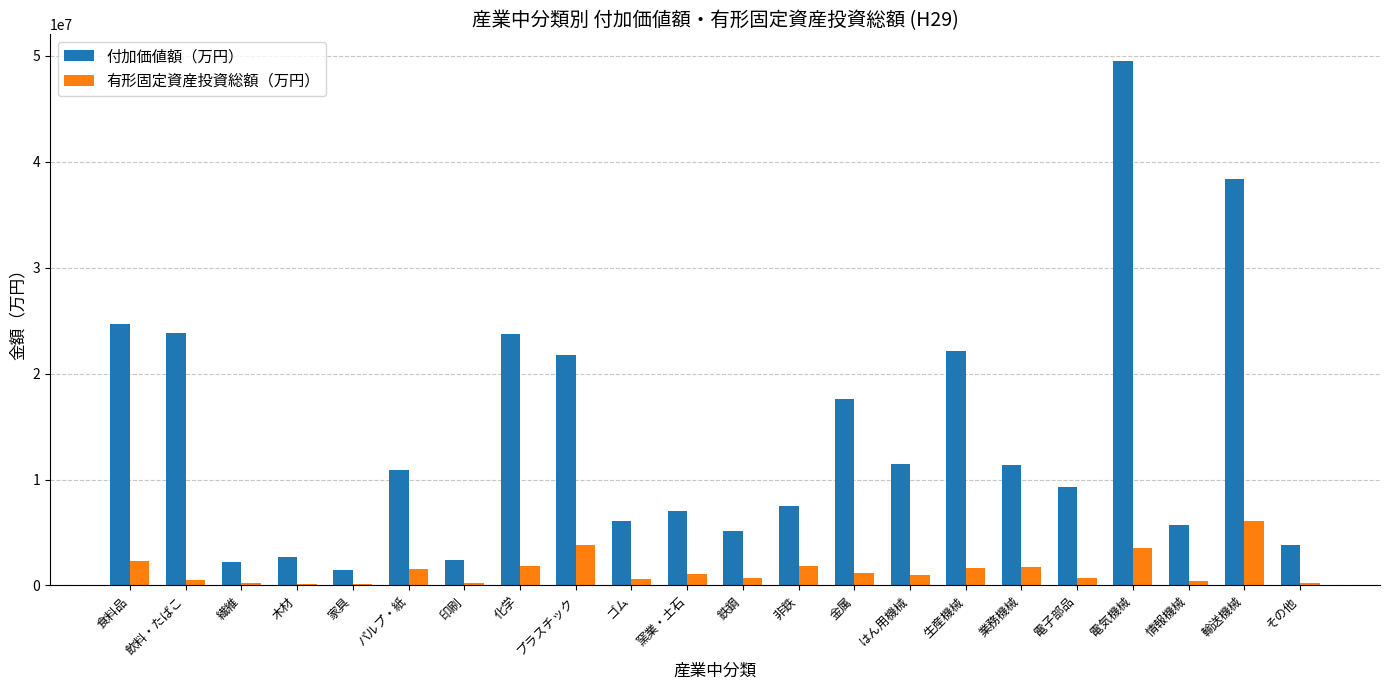

Read the 付加価値額（万円） value at パルプ・紙.

10943513